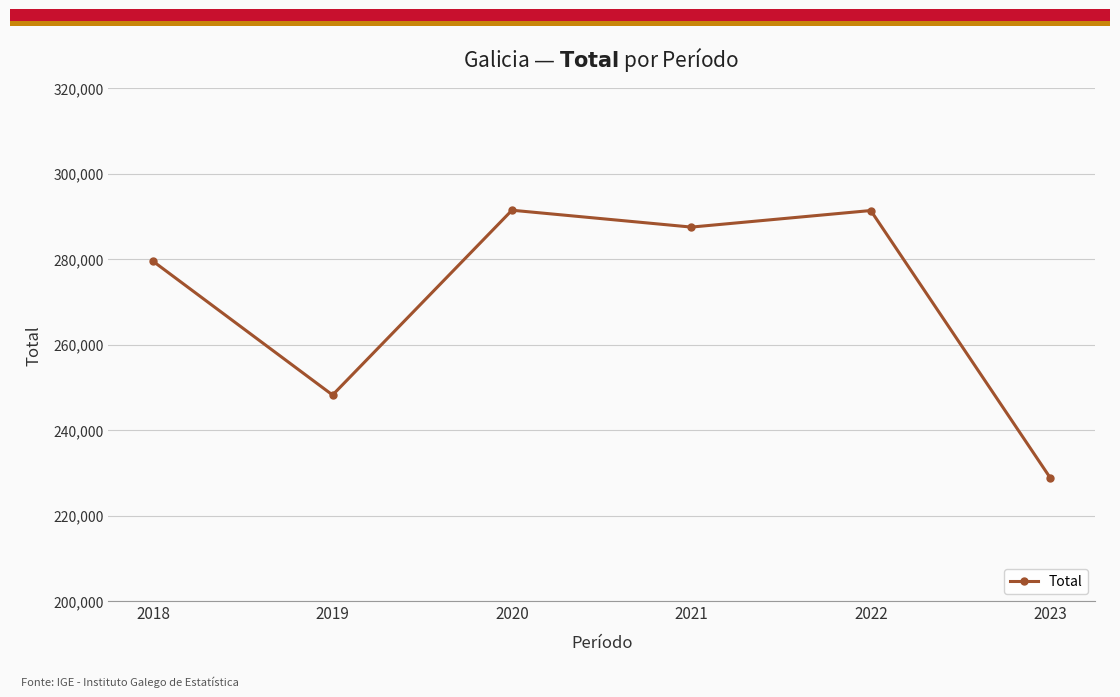

What is the approximate value at 2021, to the nearest 50?

287500